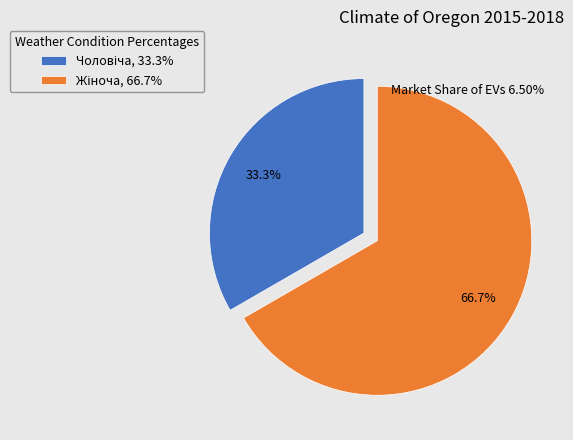

Does any single category account for the majority?

Yes